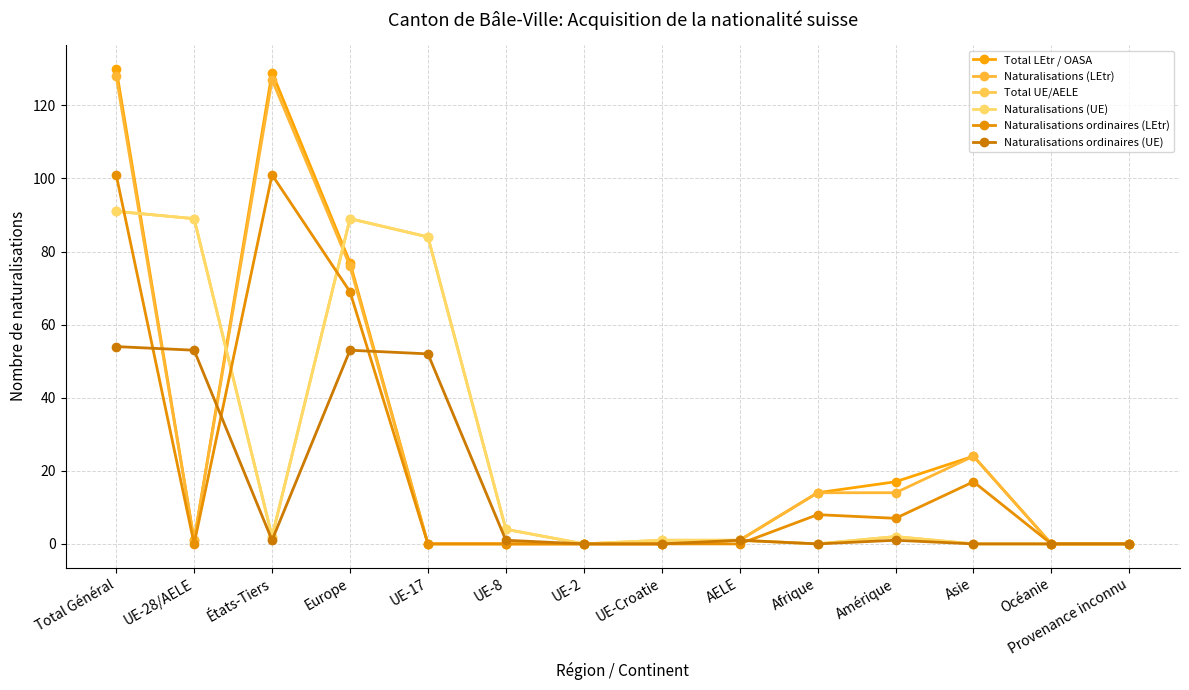

Rank the categories by Naturalisations ordinaires (LEtr) value from lowest to highest.

UE-28/AELE, UE-17, UE-8, UE-2, UE-Croatie, AELE, Océanie, Provenance inconnu, Amérique, Afrique, Asie, Europe, Total Général, États-Tiers